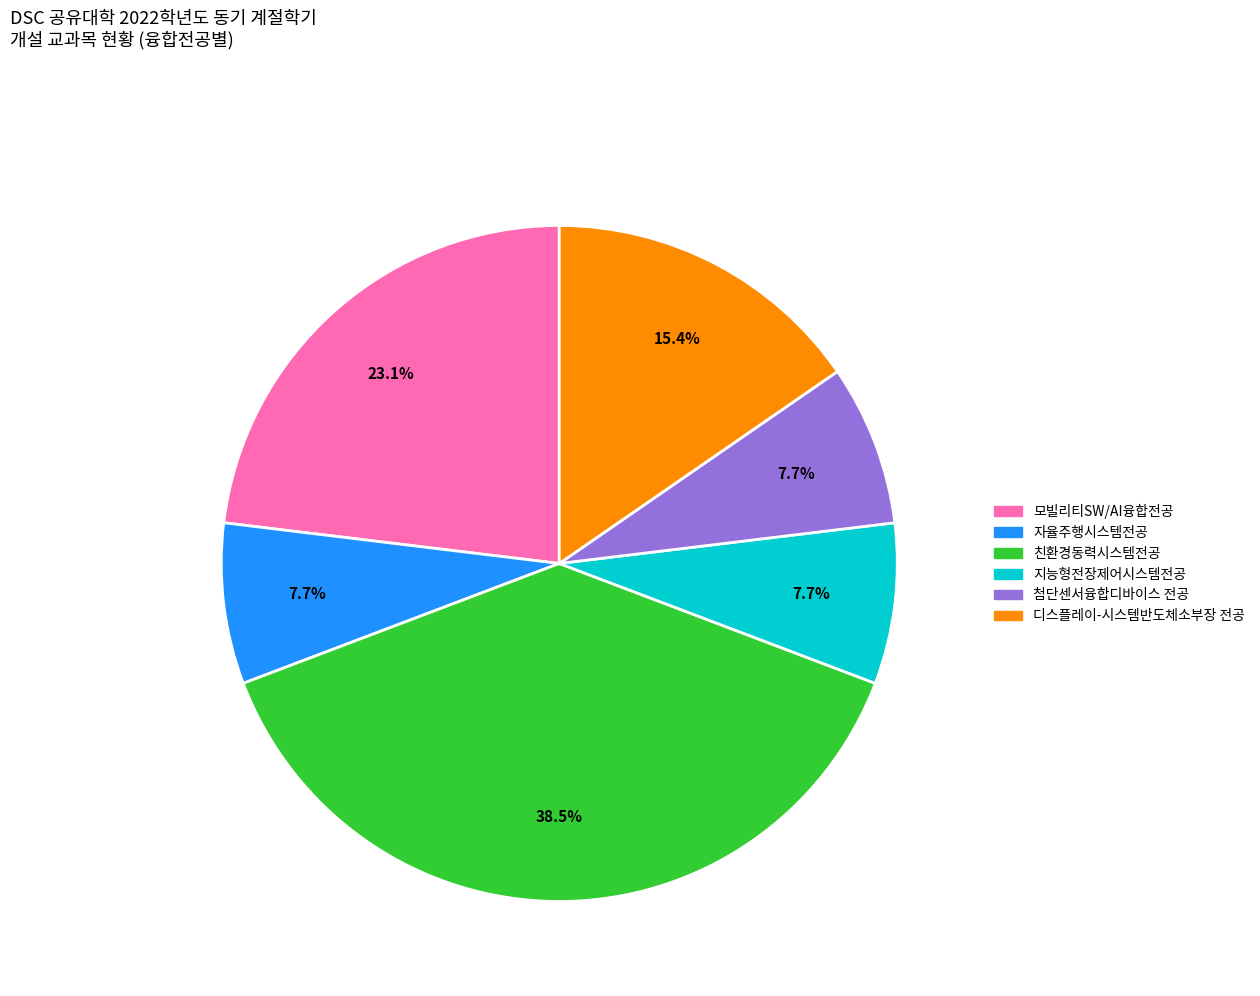

To the nearest percent, what portion does 자율주행시스템전공 represent?

8%